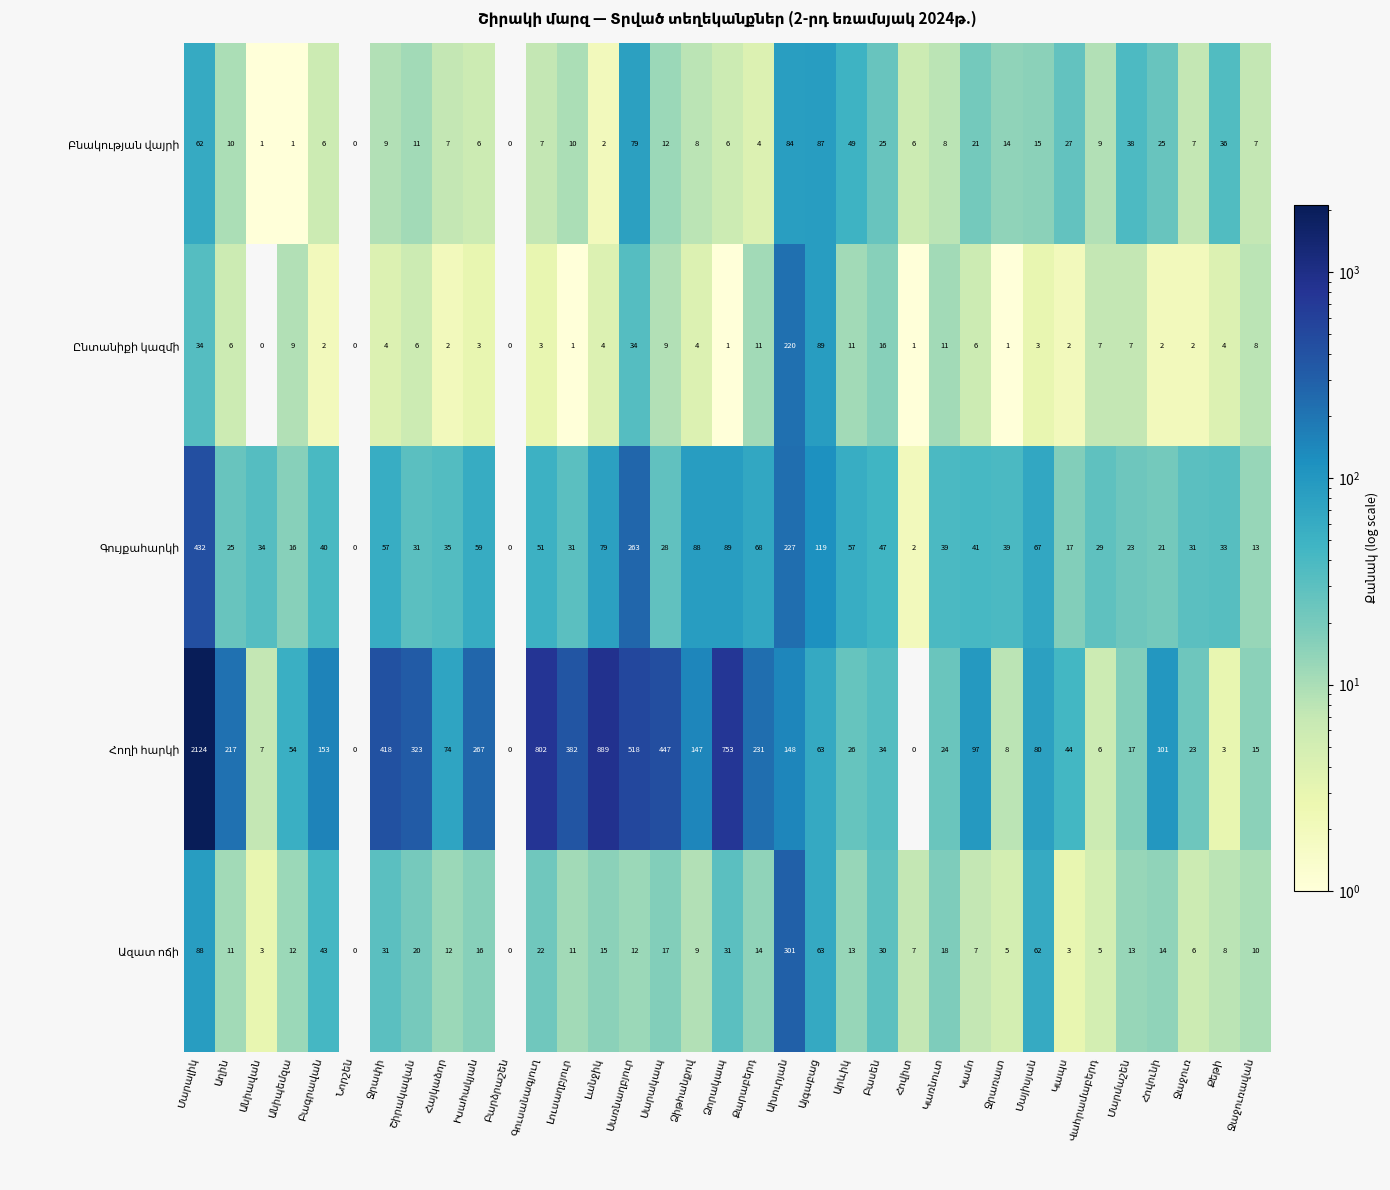

What is the greatest value displayed?

2124